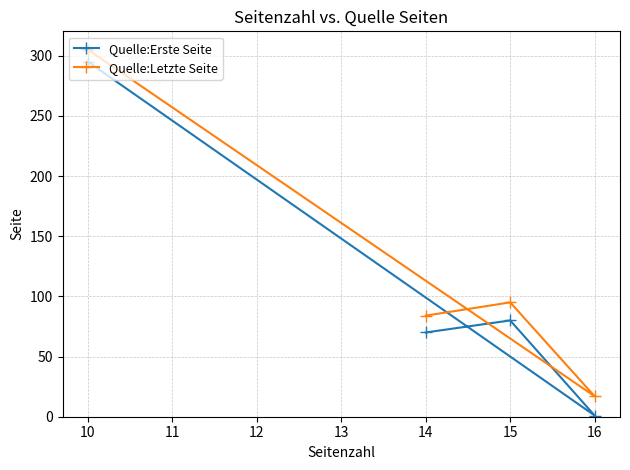

At how many categories does at least one series exceed 255?

1